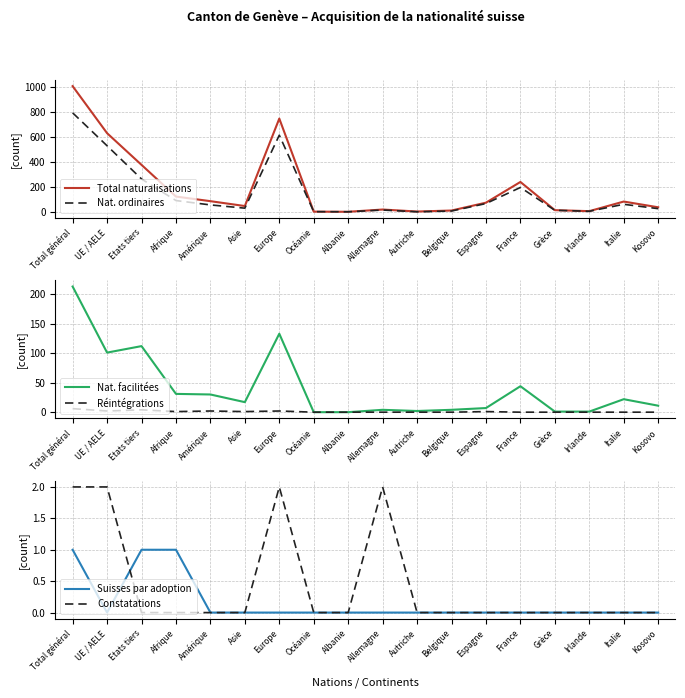

What is the value of the Nat. ordinaires point at the 16th from the left?

5